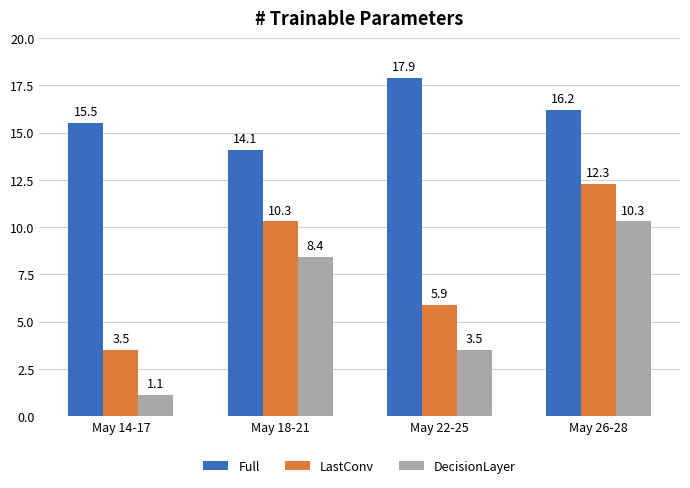

Which series has the widest spread of values?

DecisionLayer